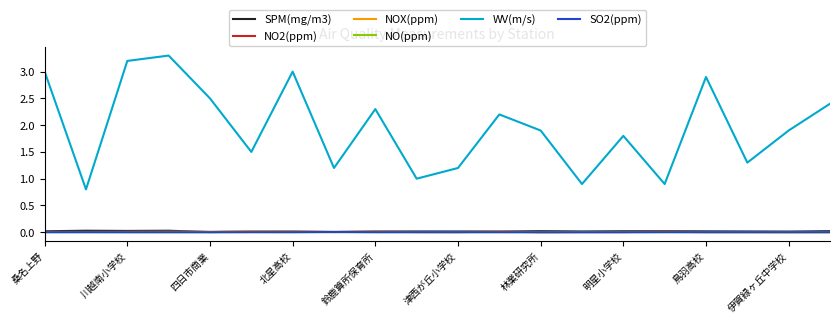

Which series has the widest spread of values?

WV(m/s)